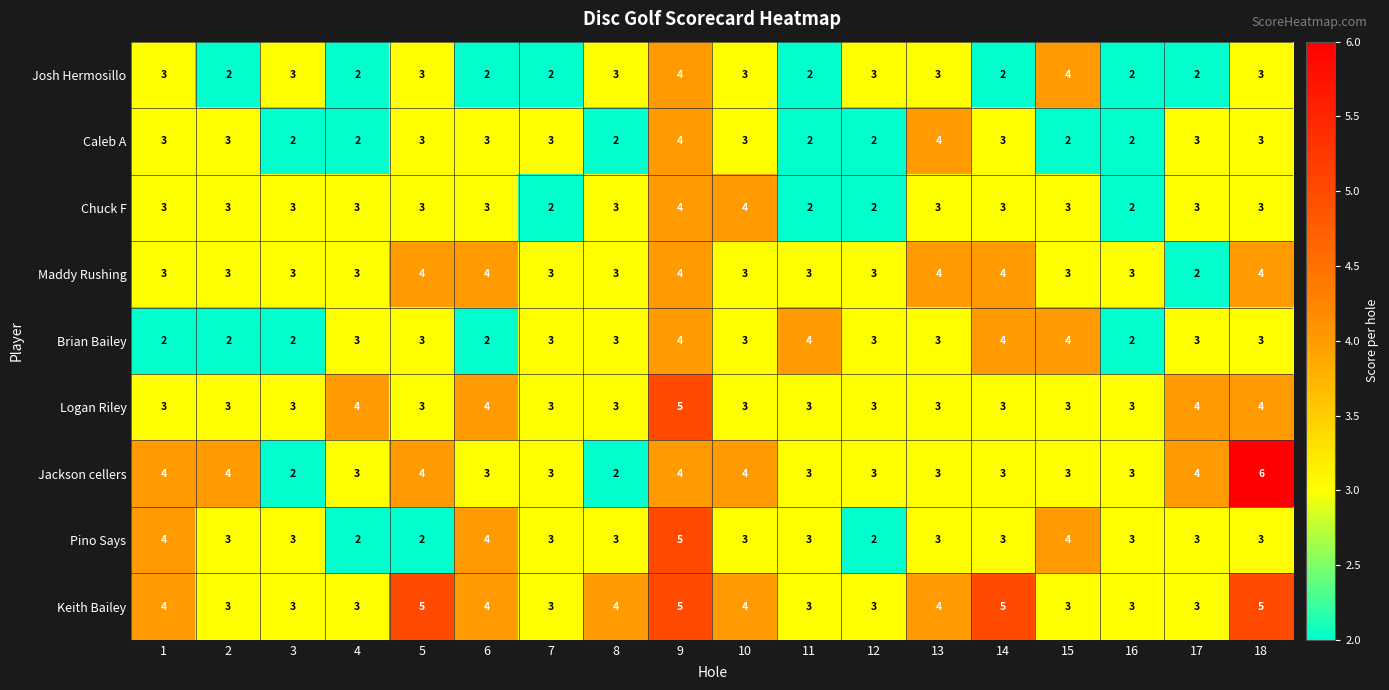

Count the Brian Bailey values in the range 2 to 3.

14